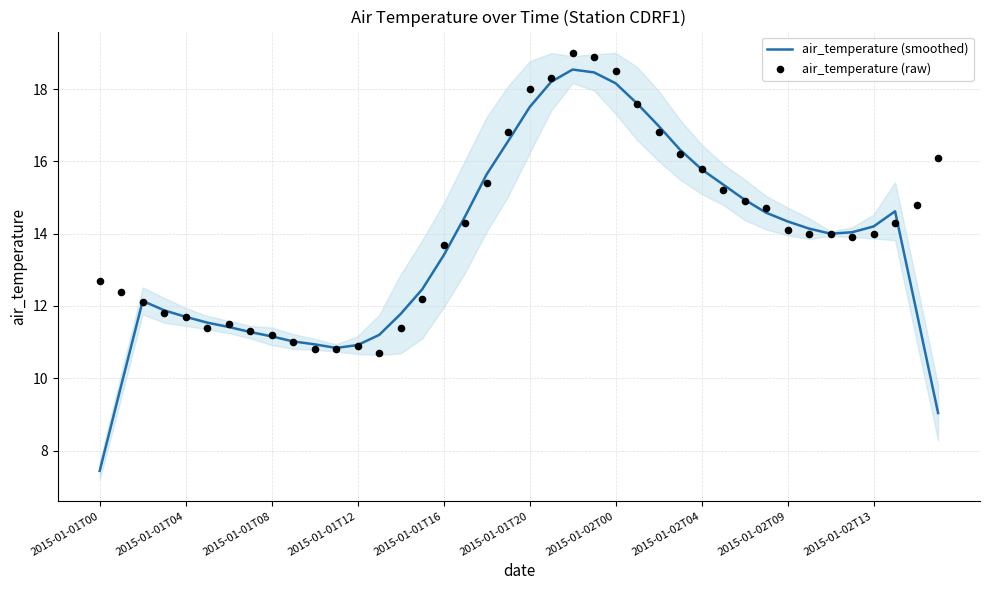

At which category is the sum across all series the highest?

22